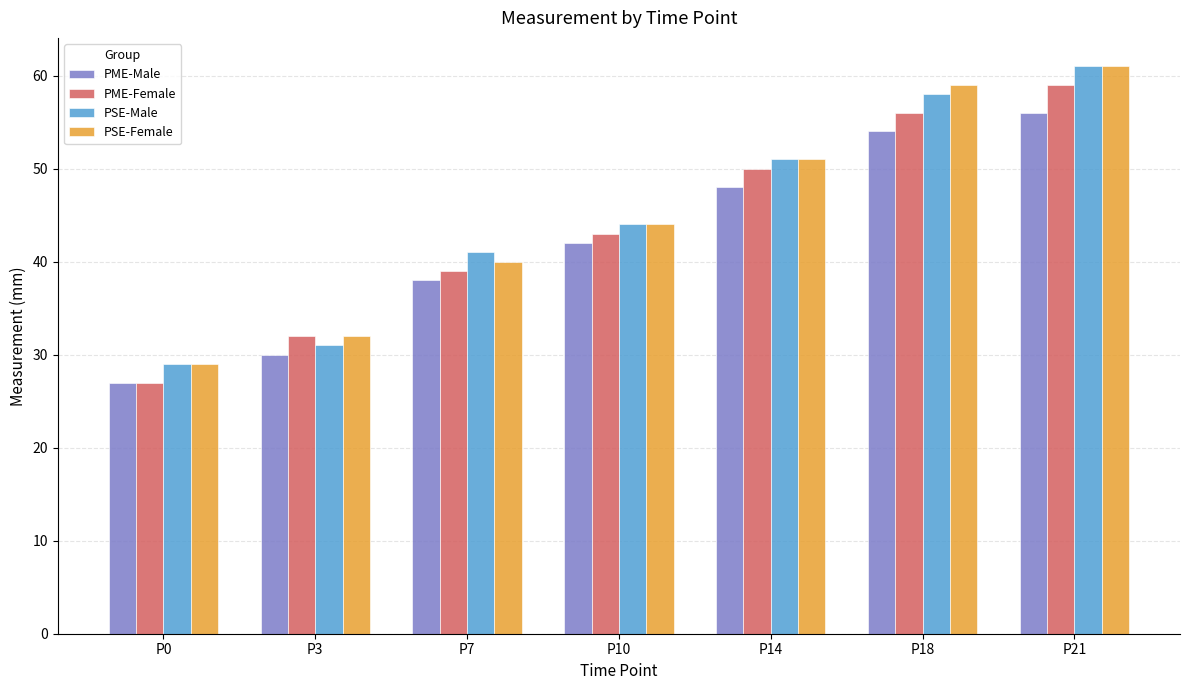

What is the value of the PSE-Female bar at the 1st from the left?

29